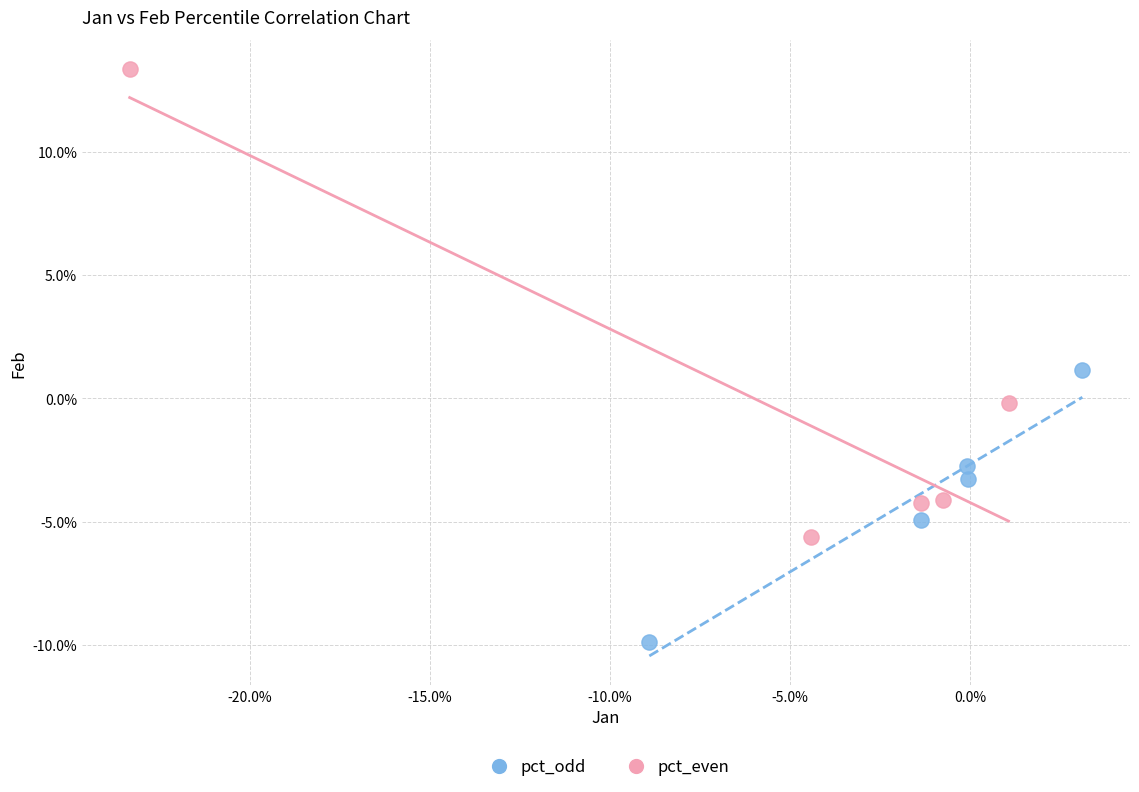

Which series reaches the minimum Y coordinate?

pct_odd